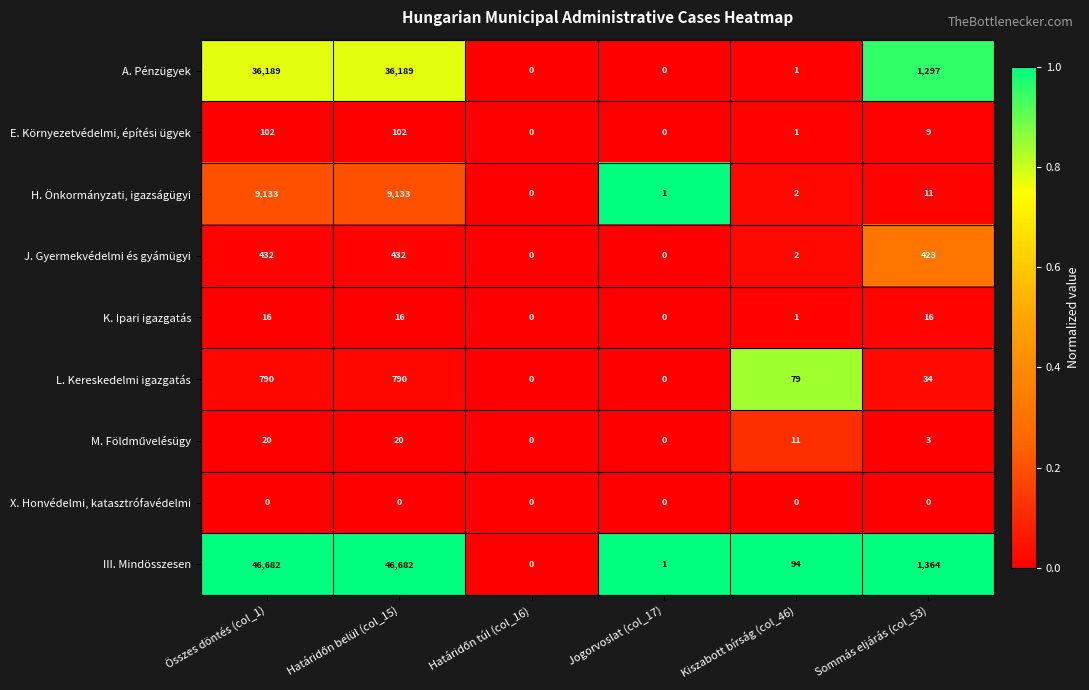

Which series has the largest total across all categories?

III. Mindösszesen